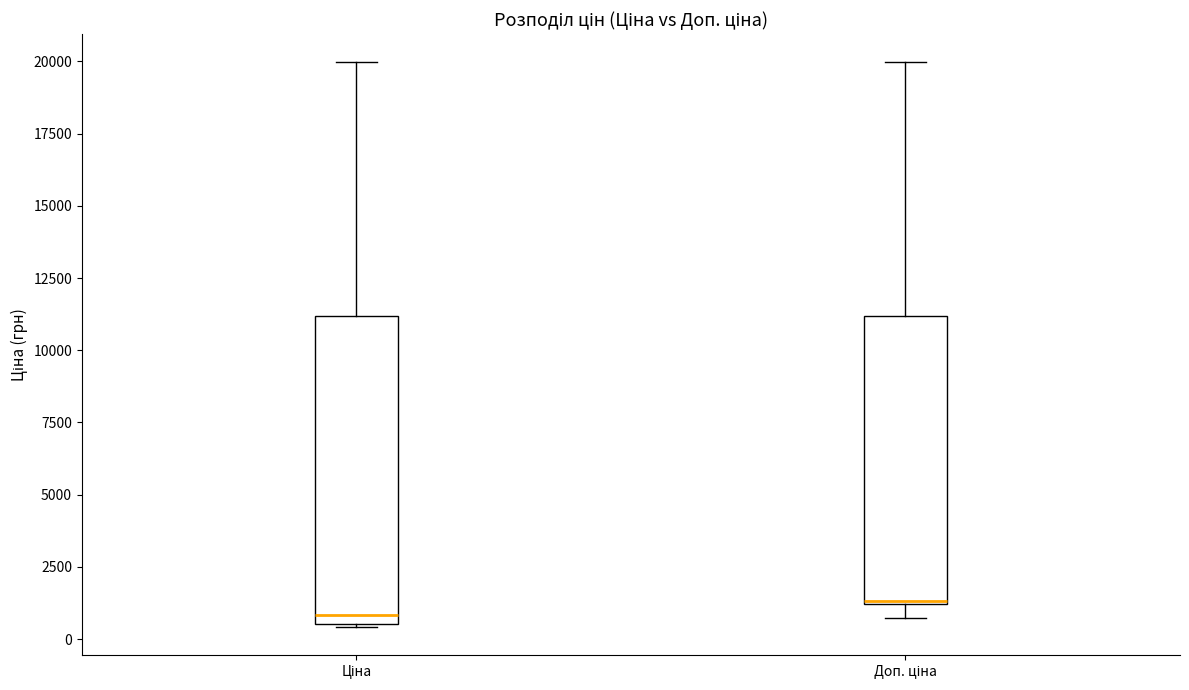

Where is the lower edge of the box for Доп. ціна on the y-axis? The values are not printed on the chart, so give them approximately, as read against the axis.

1000